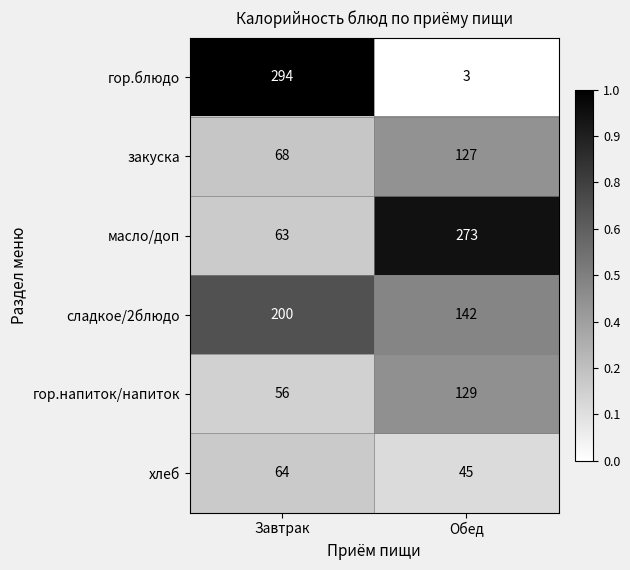

How many distinct data groups are displayed?

6